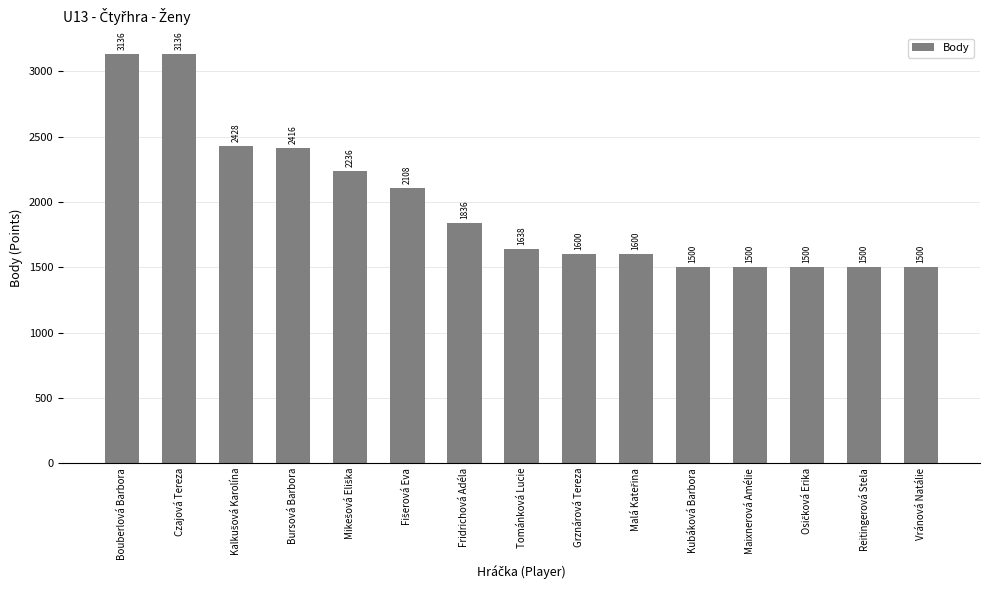

Is it true that the value at Czajová Tereza is 3136?

True